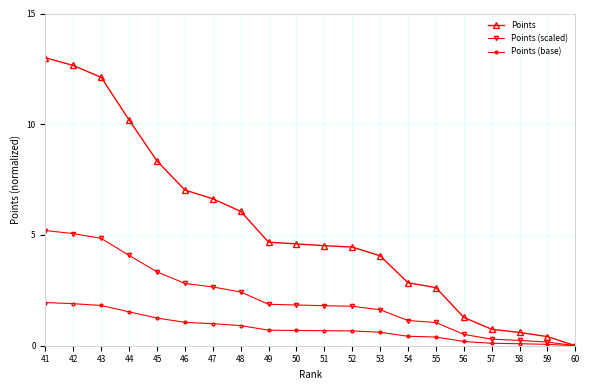

What value does the Points (scaled) series have at 48?

2.4